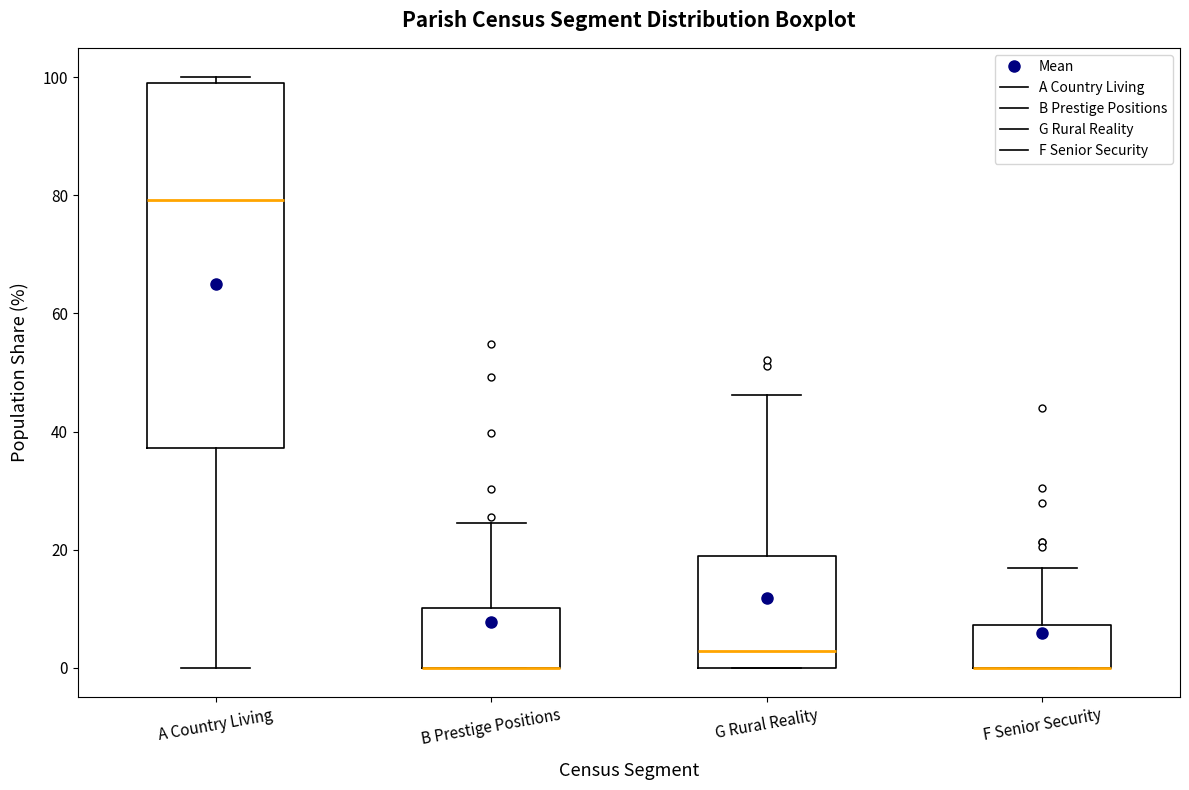

Where is the lower edge of the box for F Senior Security on the y-axis? The values are not printed on the chart, so give them approximately, as read against the axis.

0